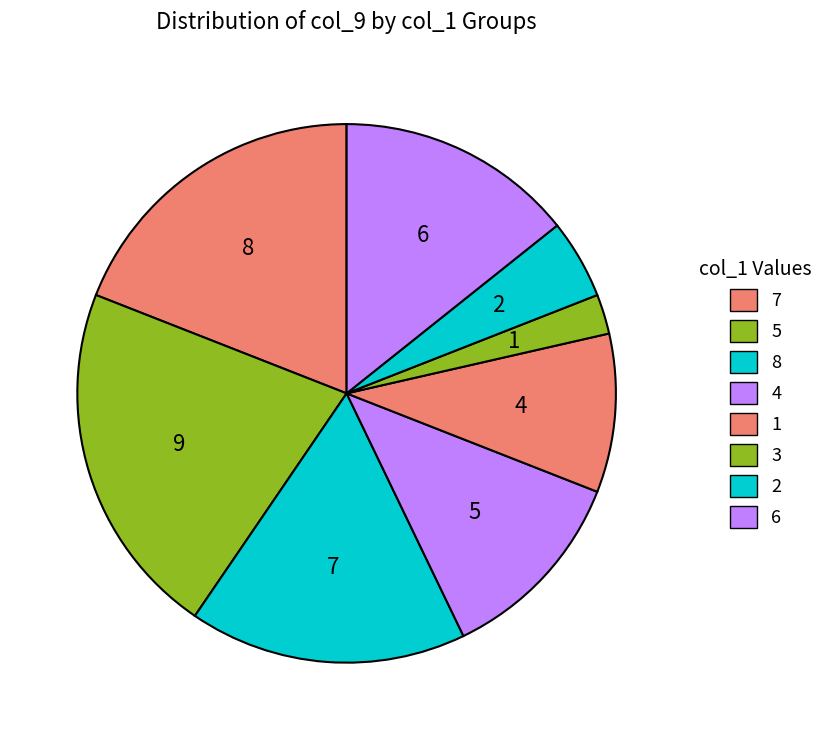

To the nearest percent, what portion does 5 represent?

21%